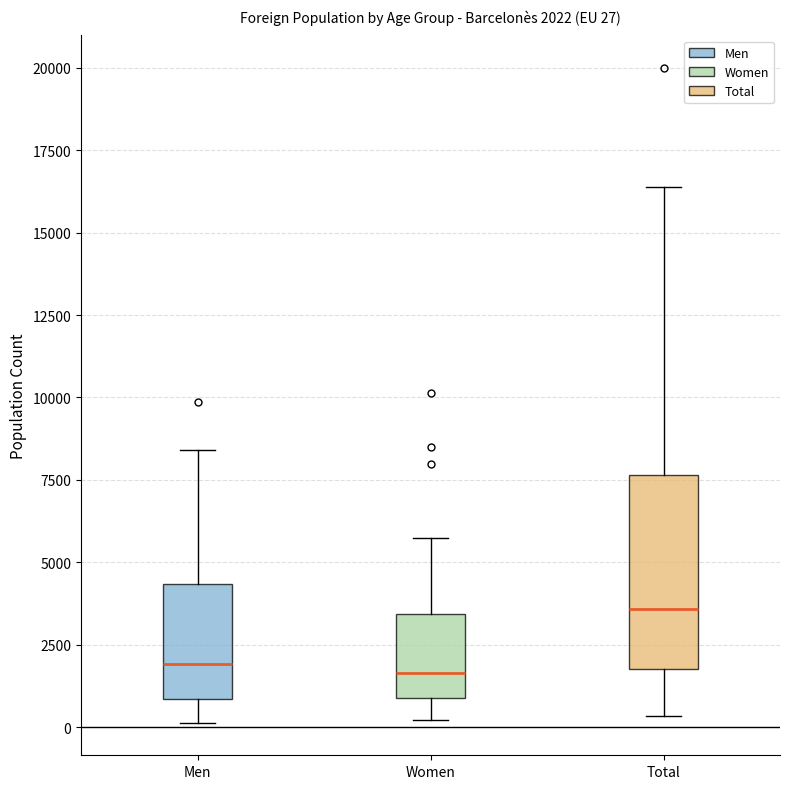

Which box is the tallest, from its lower edge to its upper edge?

Total